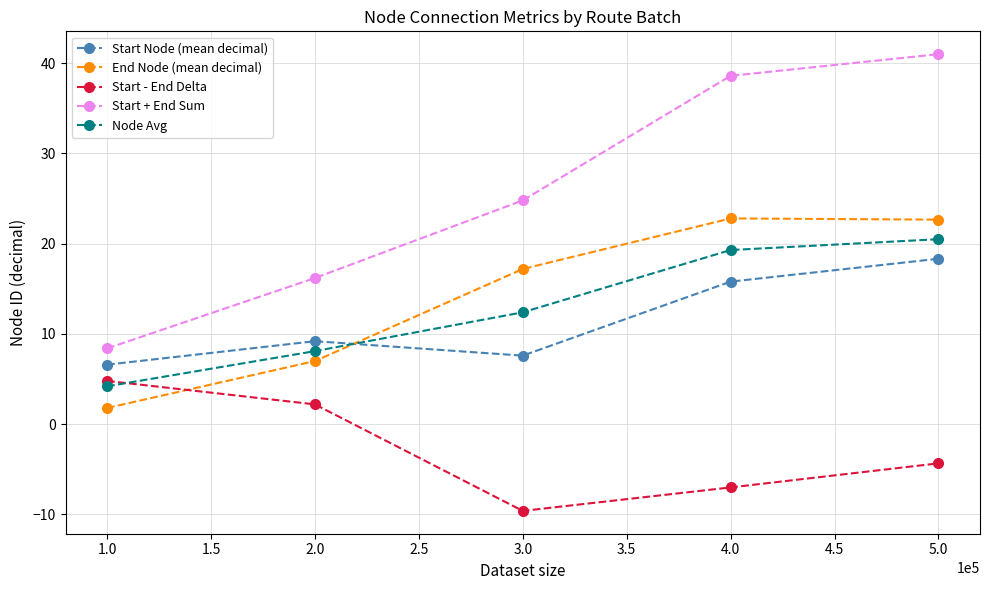

What is the spread (max minus min) of values at 3.0?

34.4